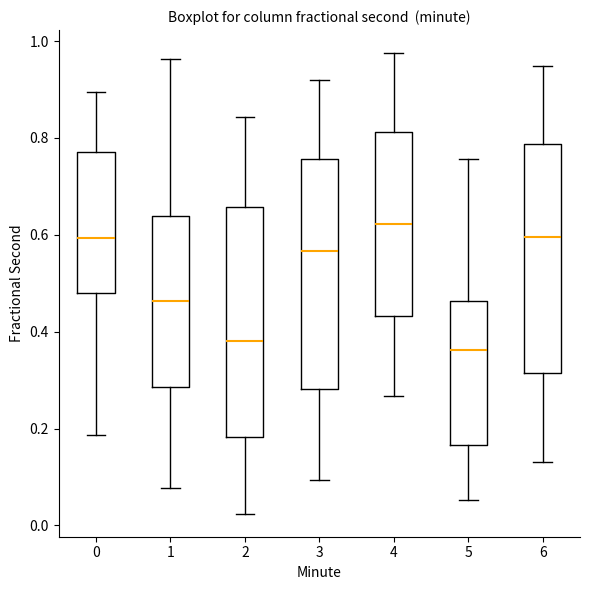

Where is the upper edge of the box at x = 0 on the y-axis? The values are not printed on the chart, so give them approximately, as read against the axis.

0.78